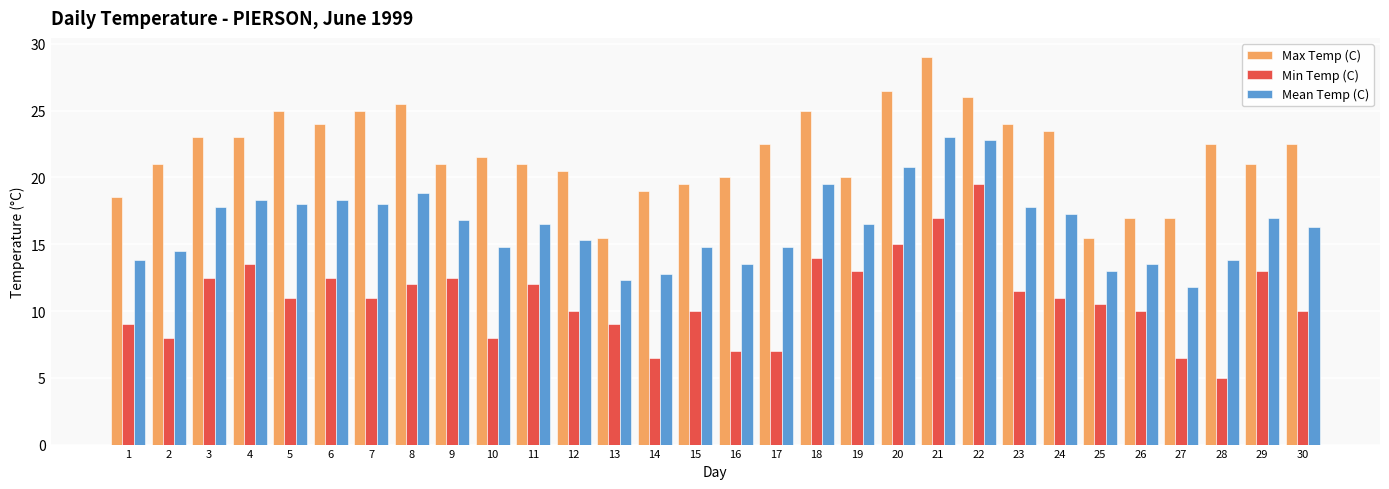

What is the lowest value of the Mean Temp (C) series?

11.8